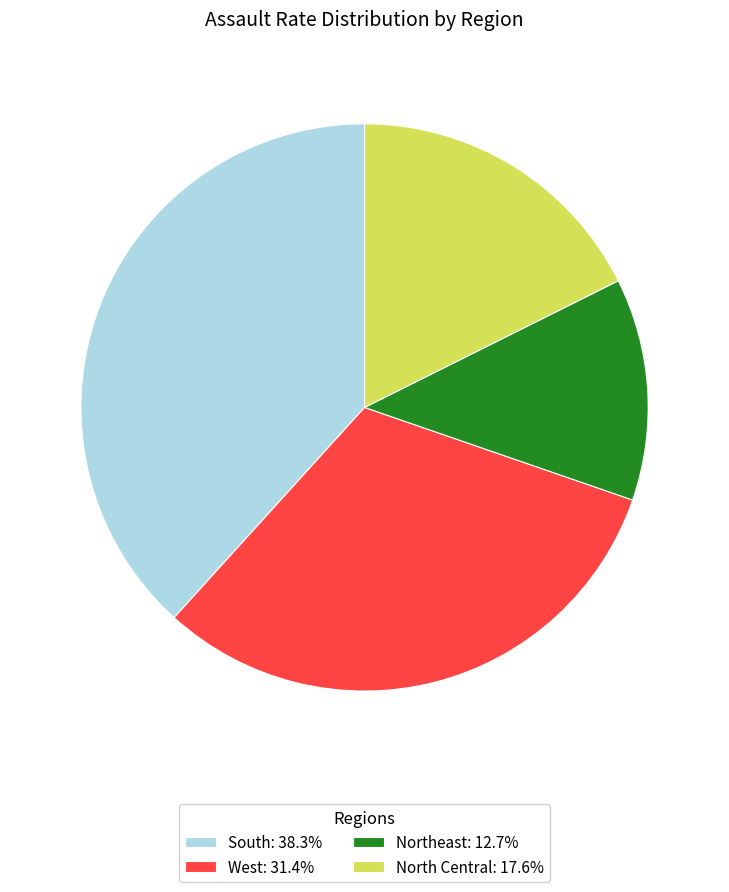

Approximately how many times larger is the value at North Central: 17.6% compared to West: 31.4%?

0.6